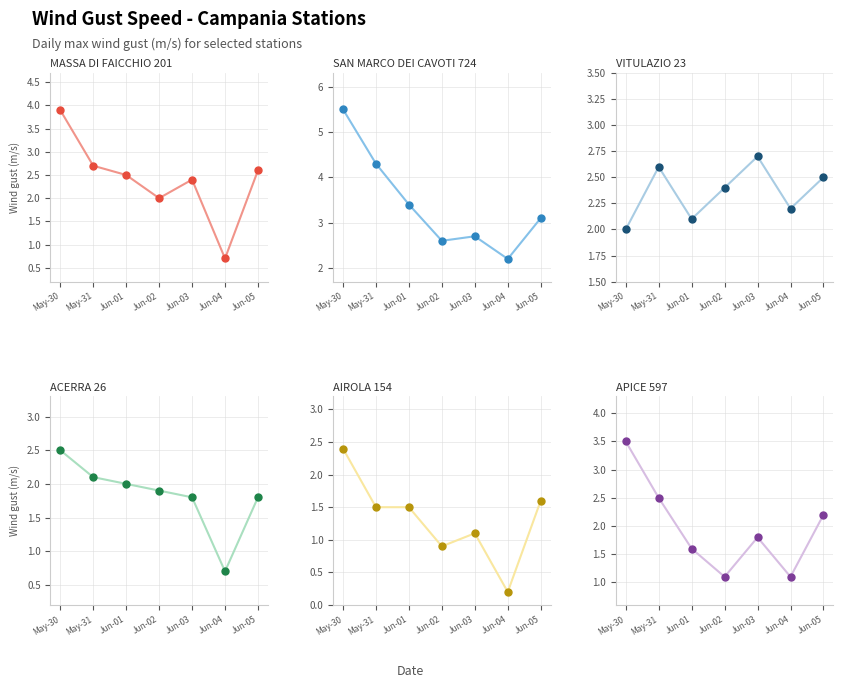

Reading left to right, transcribe all the data shown in this chart.

Massa di Faicchio 201: May-30=3.9	May-31=2.7	Jun-01=2.5	Jun-02=2.0	Jun-03=2.4	Jun-04=0.7	Jun-05=2.6
San Marco dei Cavoti 724: May-30=5.5	May-31=4.3	Jun-01=3.4	Jun-02=2.6	Jun-03=2.7	Jun-04=2.2	Jun-05=3.1
Vitulazio 23: May-30=2.0	May-31=2.6	Jun-01=2.1	Jun-02=2.4	Jun-03=2.7	Jun-04=2.2	Jun-05=2.5
Acerra 26: May-30=2.5	May-31=2.1	Jun-01=2.0	Jun-02=1.9	Jun-03=1.8	Jun-04=0.7	Jun-05=1.8
Airola 154: May-30=2.4	May-31=1.5	Jun-01=1.5	Jun-02=0.9	Jun-03=1.1	Jun-04=0.2	Jun-05=1.6
Apice 597: May-30=3.5	May-31=2.5	Jun-01=1.6	Jun-02=1.1	Jun-03=1.8	Jun-04=1.1	Jun-05=2.2